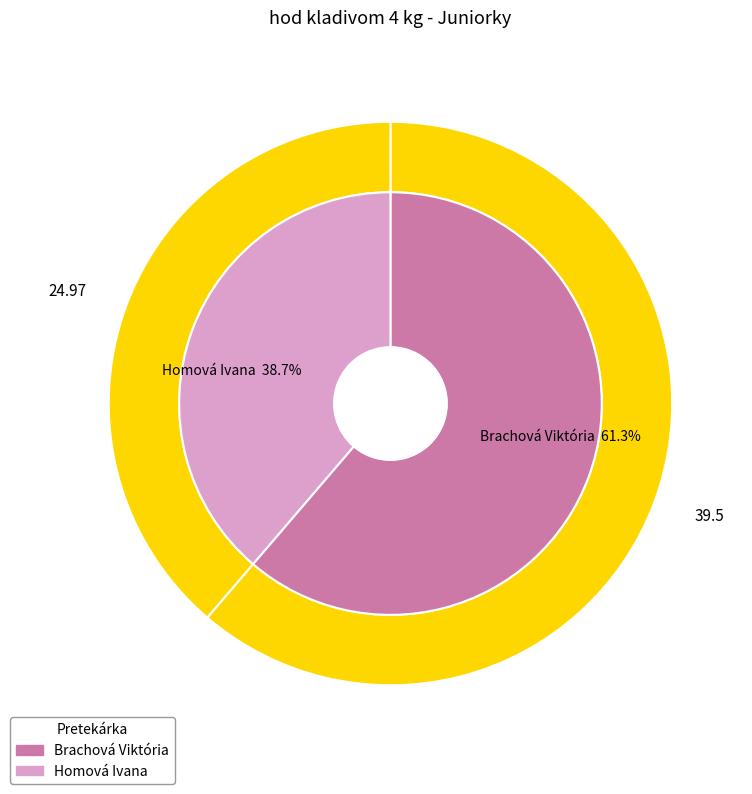

What is the largest slice in the pie chart?

Brachová Viktória